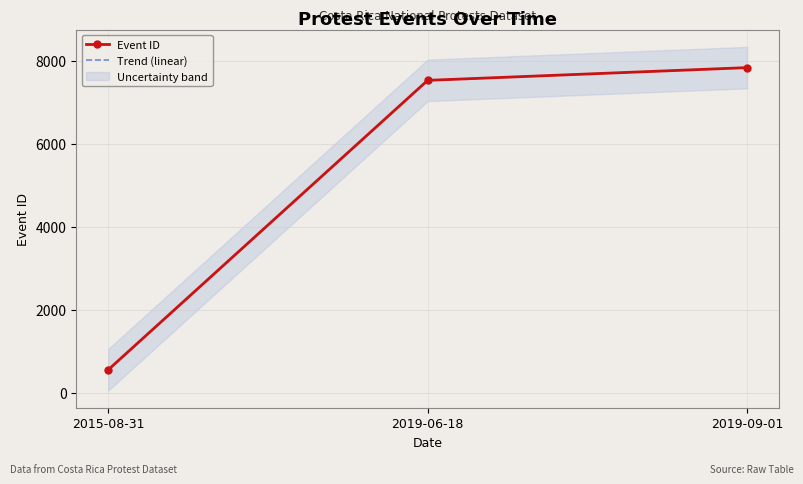

At how many categories does at least one series exceed 4071?

2